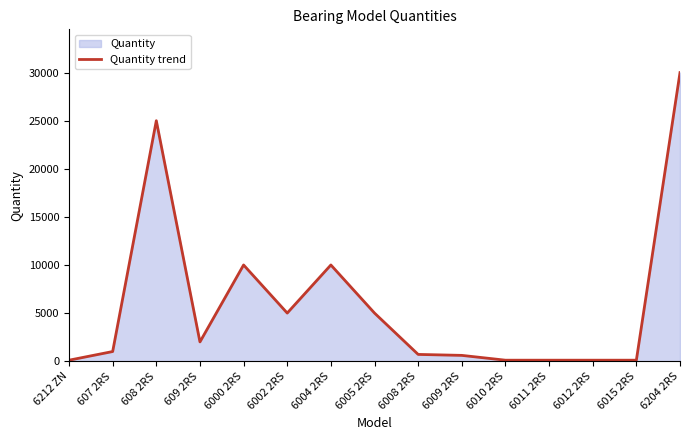

How many series are shown in this chart?

1